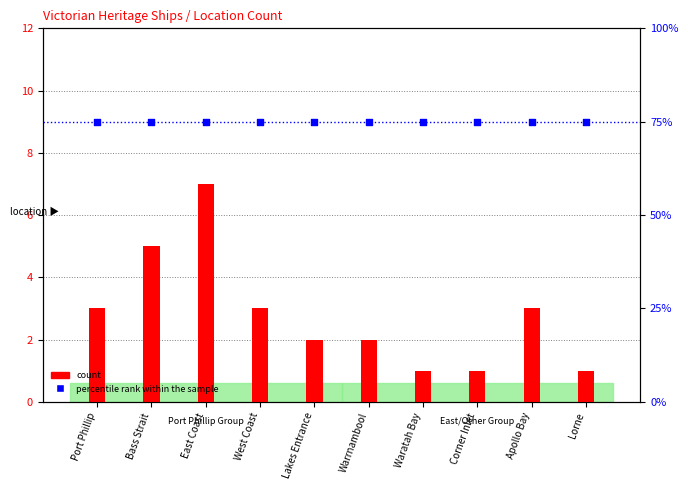

Which series has the widest spread of Y values?

count